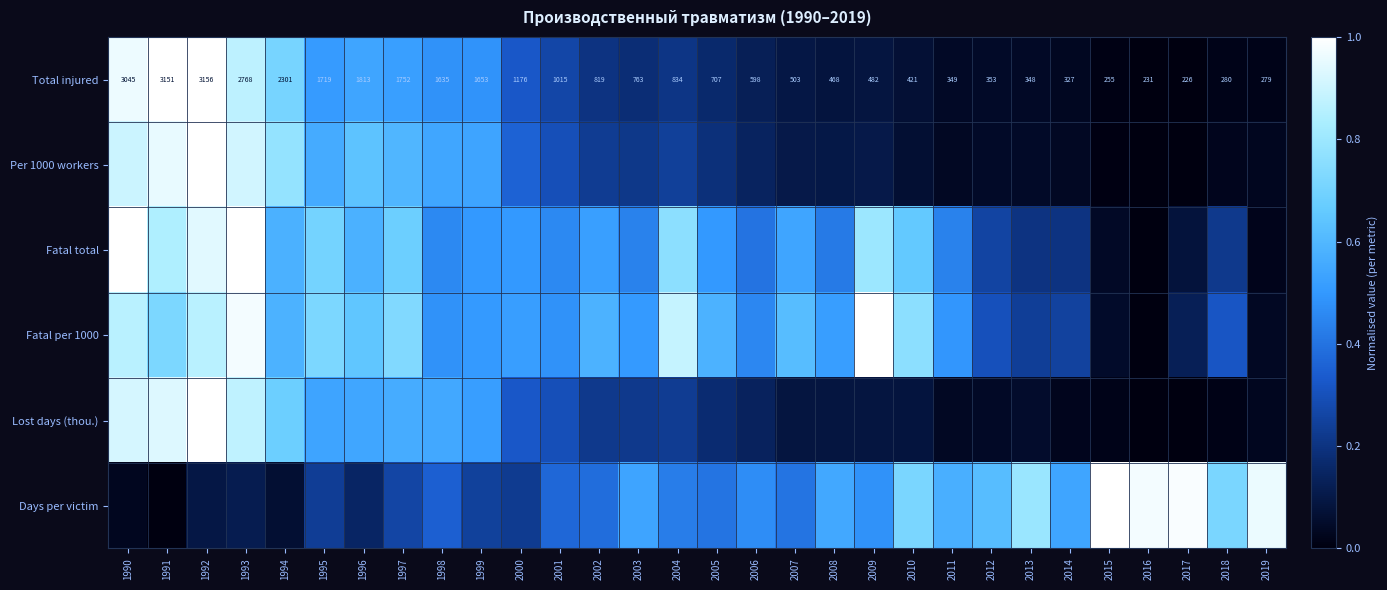

Which category has the lowest value across all series?

2017